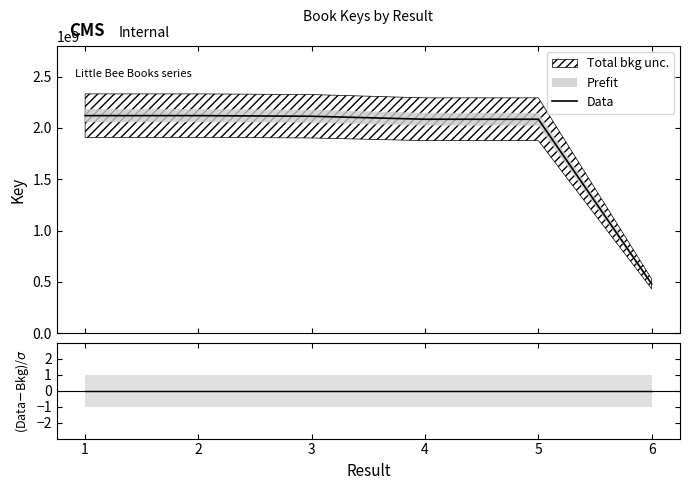

What is the value of the Data point at the 6th from the left?

480337592